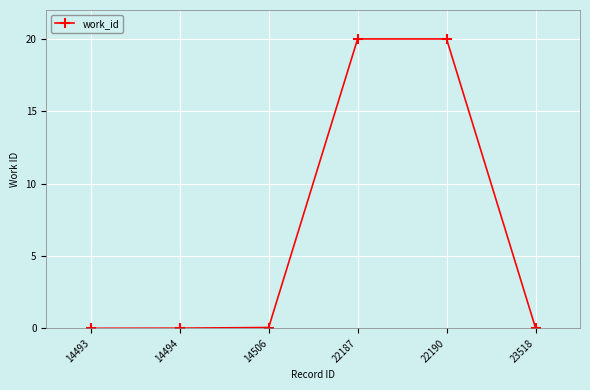

True or false: the data shows 9.1 at 22187.

False